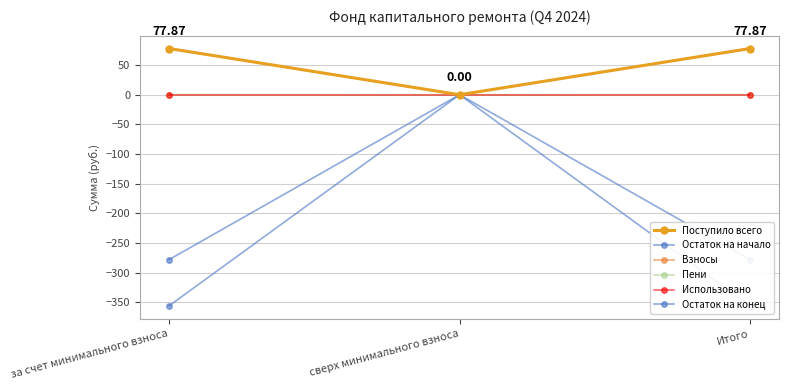

Which series changed the most between за счет минимального взноса and сверх минимального взноса?

Остаток на начало